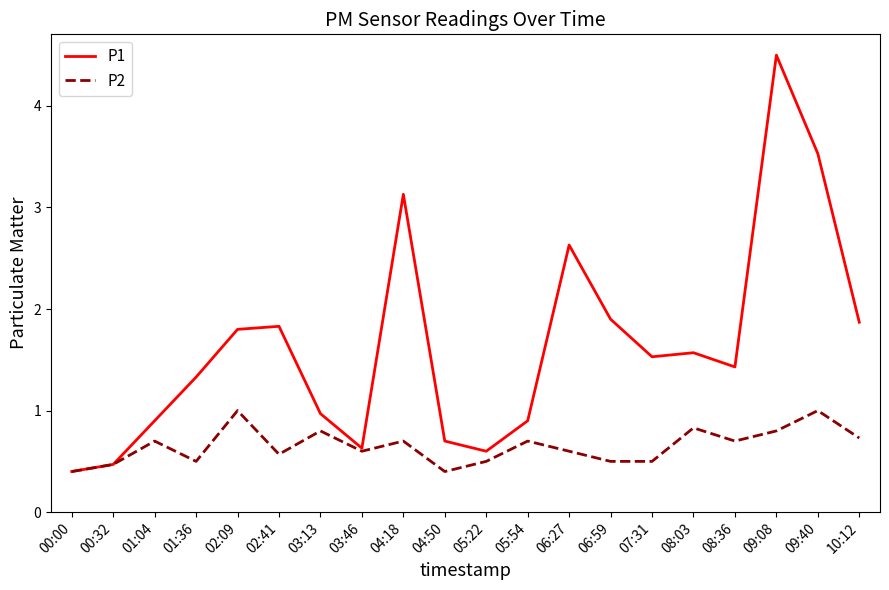

What is the difference between the P2 values at 08:36 and 09:08?

0.1